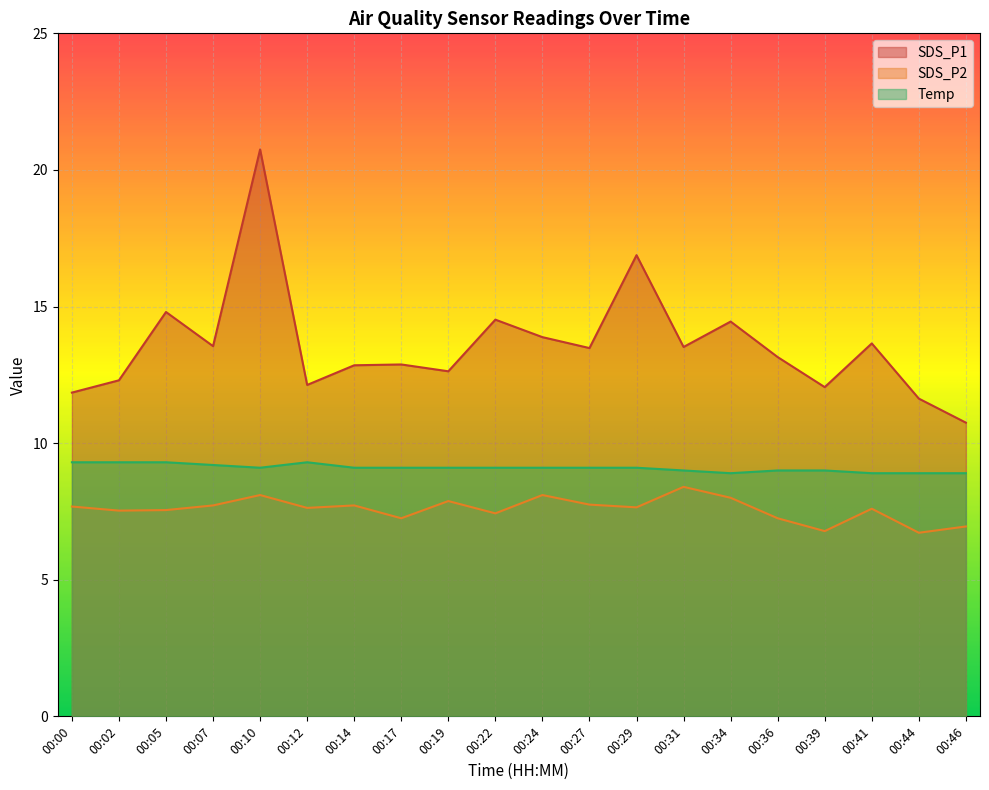

Reading left to right, what are all the values shown in this chart?

SDS_P1: 00:00=11.8	00:02=12.3	00:05=14.8	00:07=13.6	00:10=20.8	00:12=12.1	00:14=12.8	00:17=12.9	00:19=12.6	00:22=14.5	00:24=13.9	00:27=13.5	00:29=16.9	00:31=13.5	00:34=14.4	00:36=13.2	00:39=12.1	00:41=13.7	00:44=11.6	00:46=10.8
SDS_P2: 00:00=7.7	00:02=7.5	00:05=7.5	00:07=7.7	00:10=8.1	00:12=7.6	00:14=7.7	00:17=7.2	00:19=7.9	00:22=7.4	00:24=8.1	00:27=7.8	00:29=7.7	00:31=8.4	00:34=8.0	00:36=7.2	00:39=6.8	00:41=7.6	00:44=6.7	00:46=7.0
Temp: 00:00=9.3	00:02=9.3	00:05=9.3	00:07=9.2	00:10=9.1	00:12=9.3	00:14=9.1	00:17=9.1	00:19=9.1	00:22=9.1	00:24=9.1	00:27=9.1	00:29=9.1	00:31=9.0	00:34=8.9	00:36=9.0	00:39=9.0	00:41=8.9	00:44=8.9	00:46=8.9